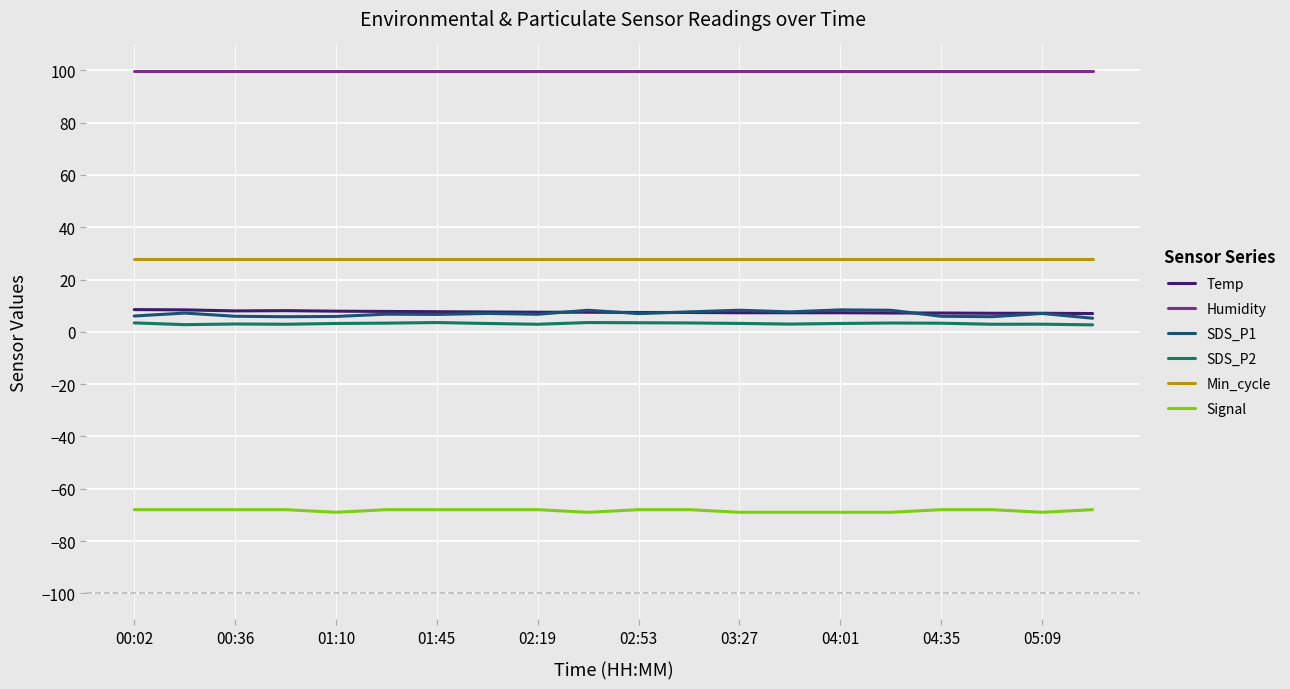

What is the minimum value shown in the chart?

-69.0